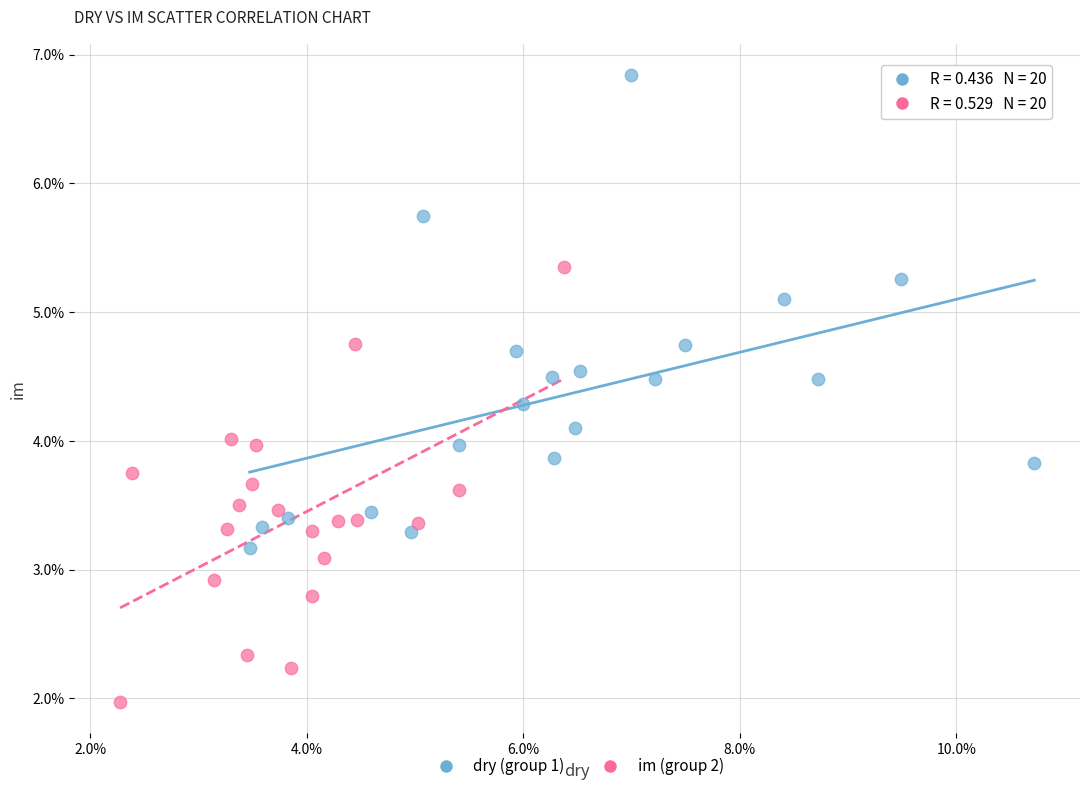

Which series has the largest Y range (max minus min)?

dry (group 1)